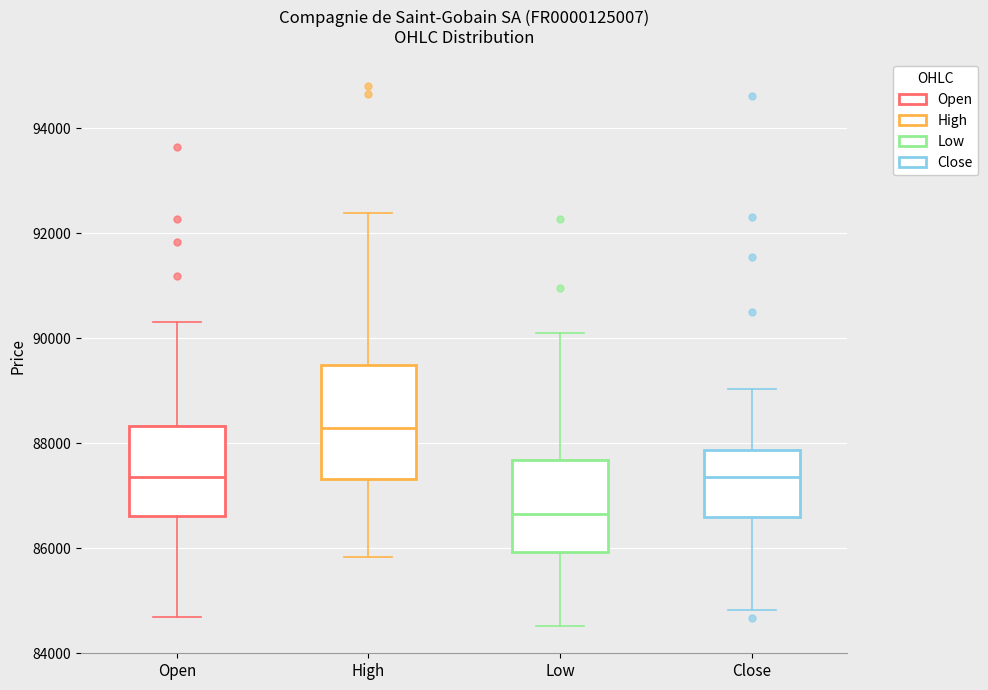

Comparing the boxes themselves (not the whiskers), which one is the tallest?

High